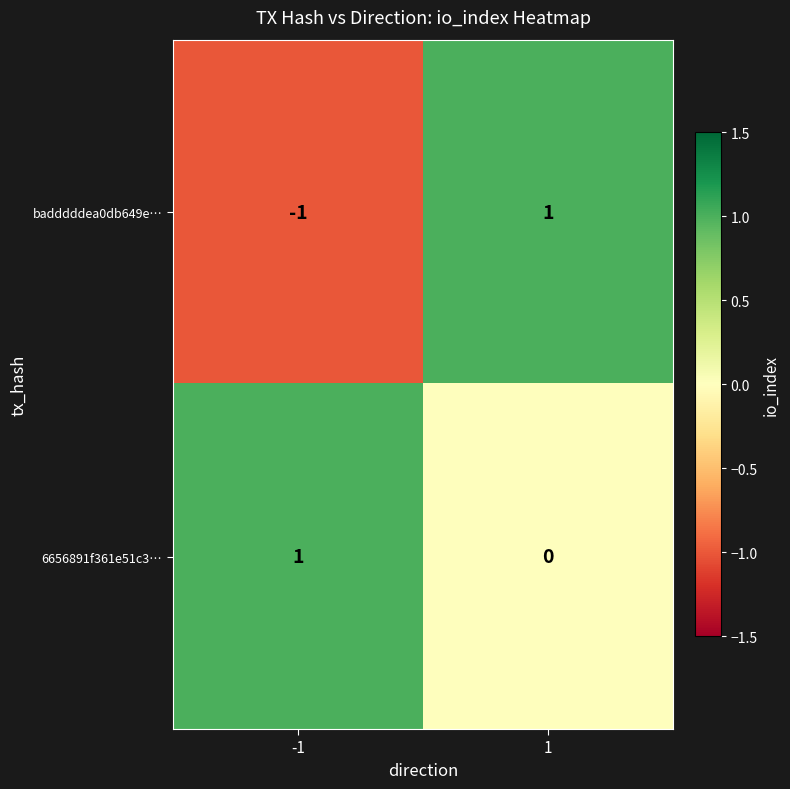

Which series has the largest total across all categories?

6656891f361e51c3…